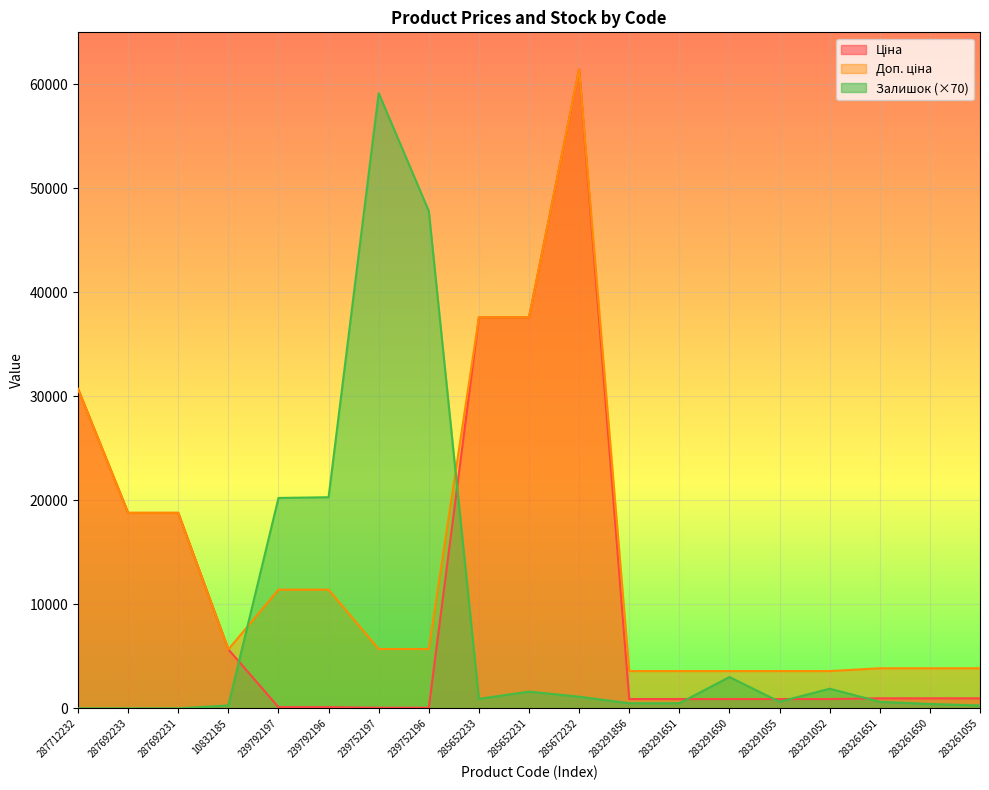

What is the spread (max minus min) of values at 283291052?

2687.7